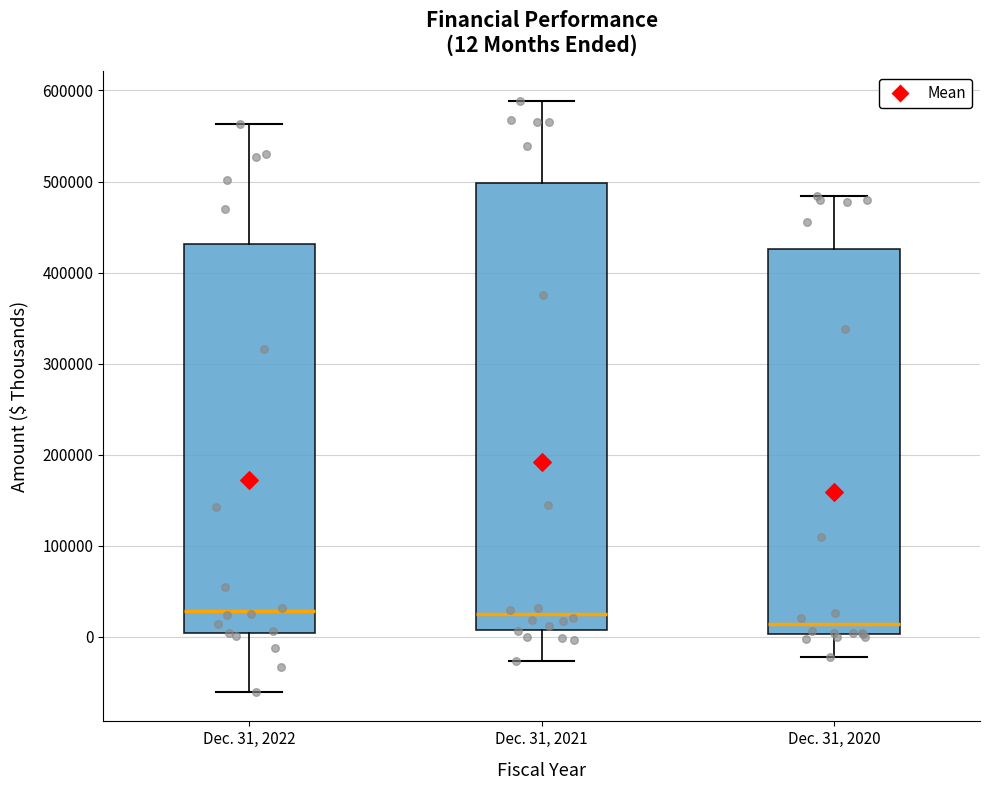

Which box's median line is the lowest?

Dec. 31, 2020